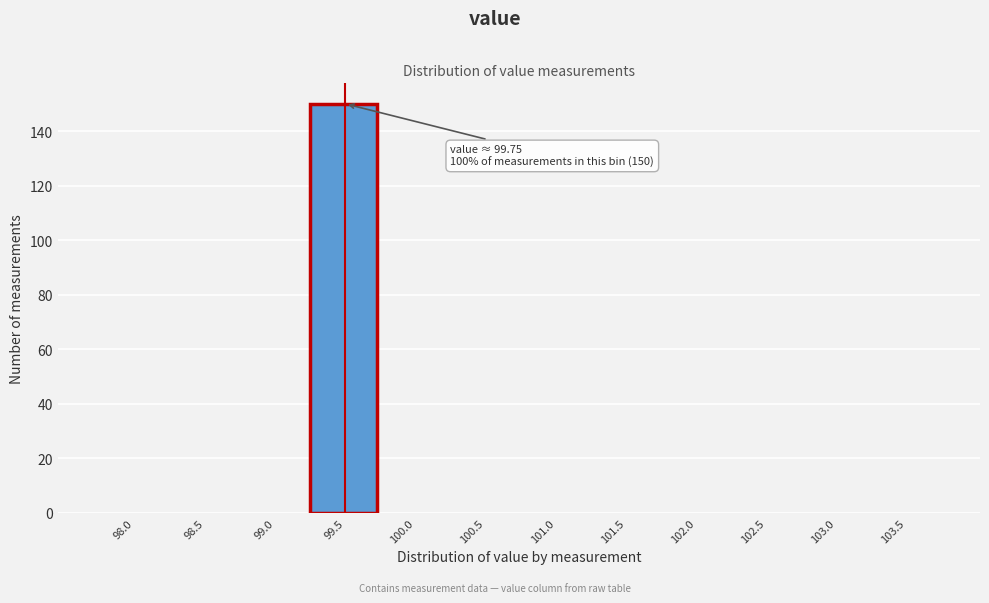

Reading right to left, list all the values displayed in this chart.

103.5=0	103.0=0	102.5=0	102.0=0	101.5=0	101.0=0	100.5=0	100.0=0	99.5=150	99.0=0	98.5=0	98.0=0